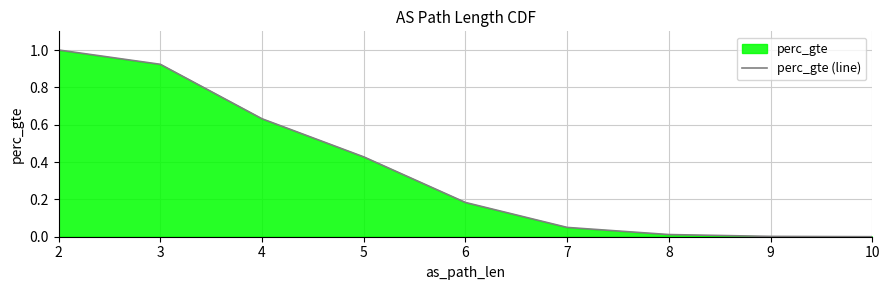

What is the maximum value shown in the chart?

1.0